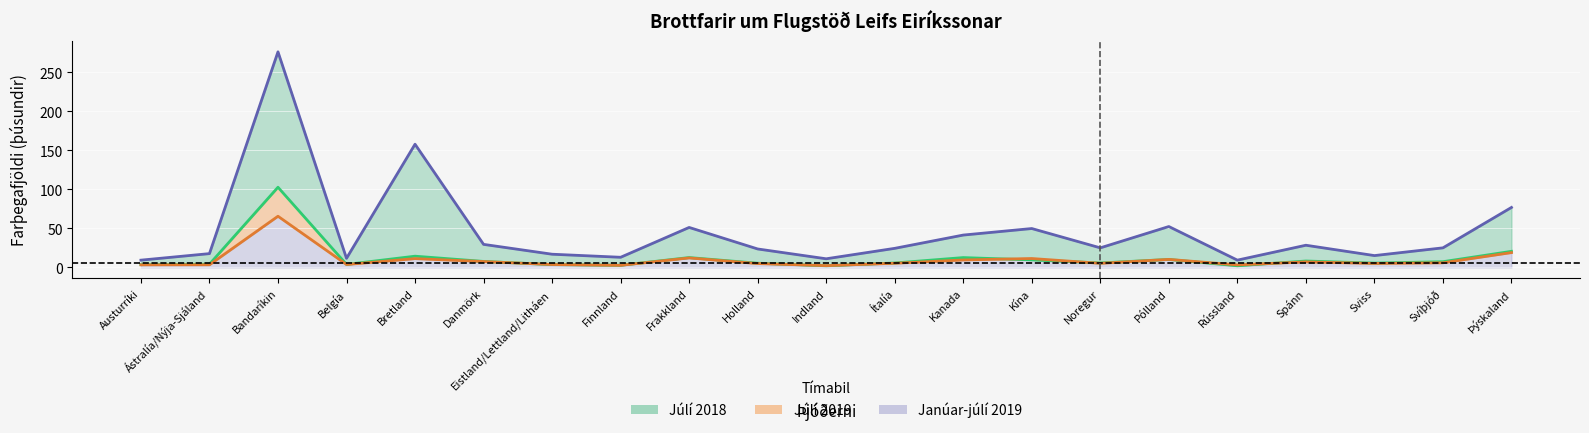

True or false: Janúar-júlí 2019 and Júlí 2018 intersect in this chart.

False